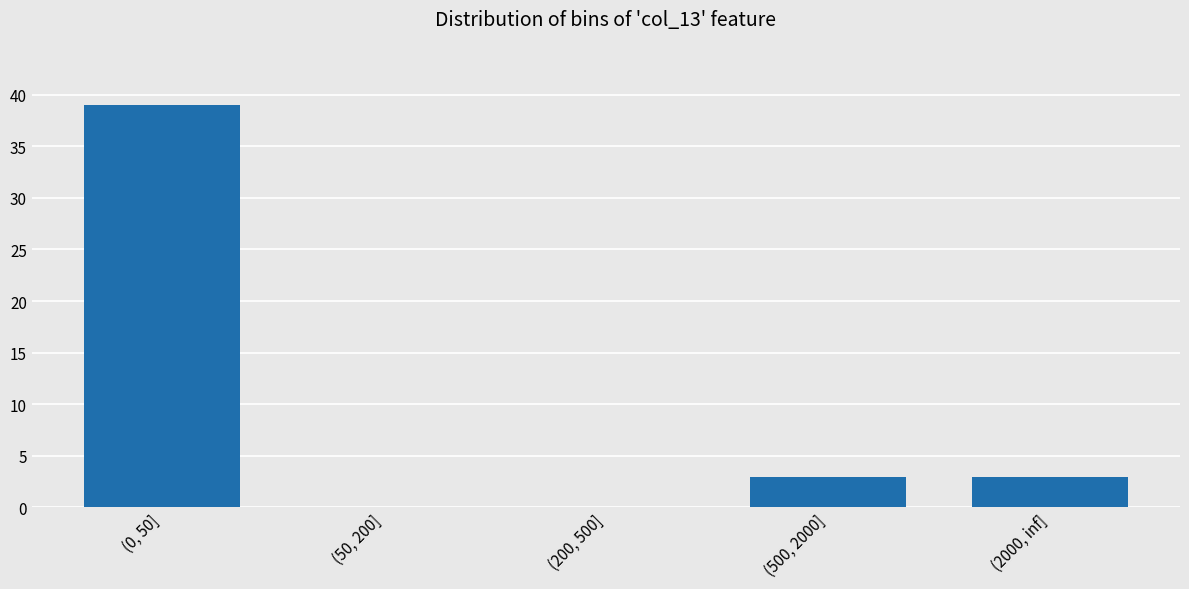

The value at (200, 500] is 18. True or false?

False